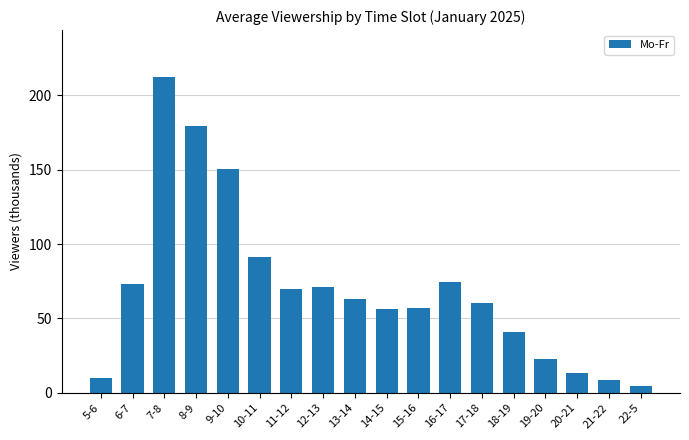

At which category does the chart reach its minimum across all series?

22-5